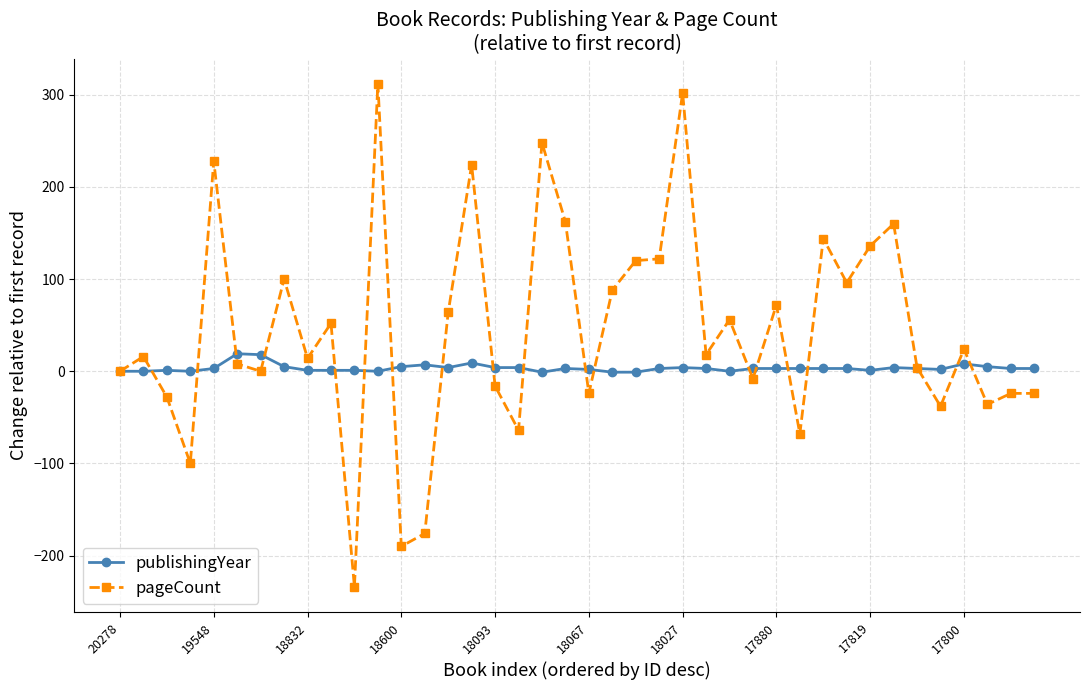

Rank the series by their maximum value, from lowest to highest.

publishingYear, pageCount